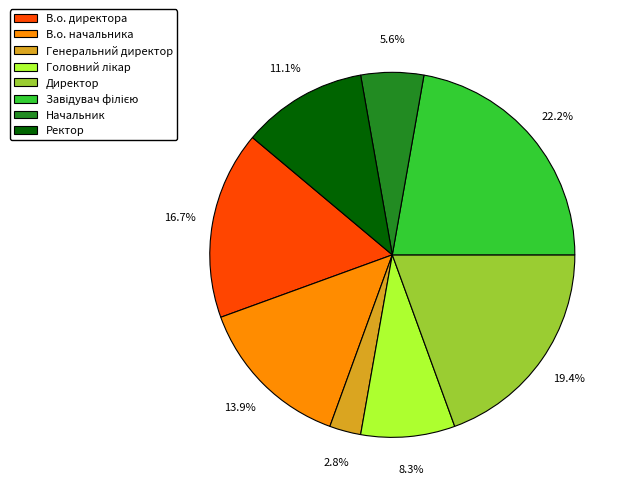

Which has a higher value, Ректор or В.о. директора?

В.о. директора